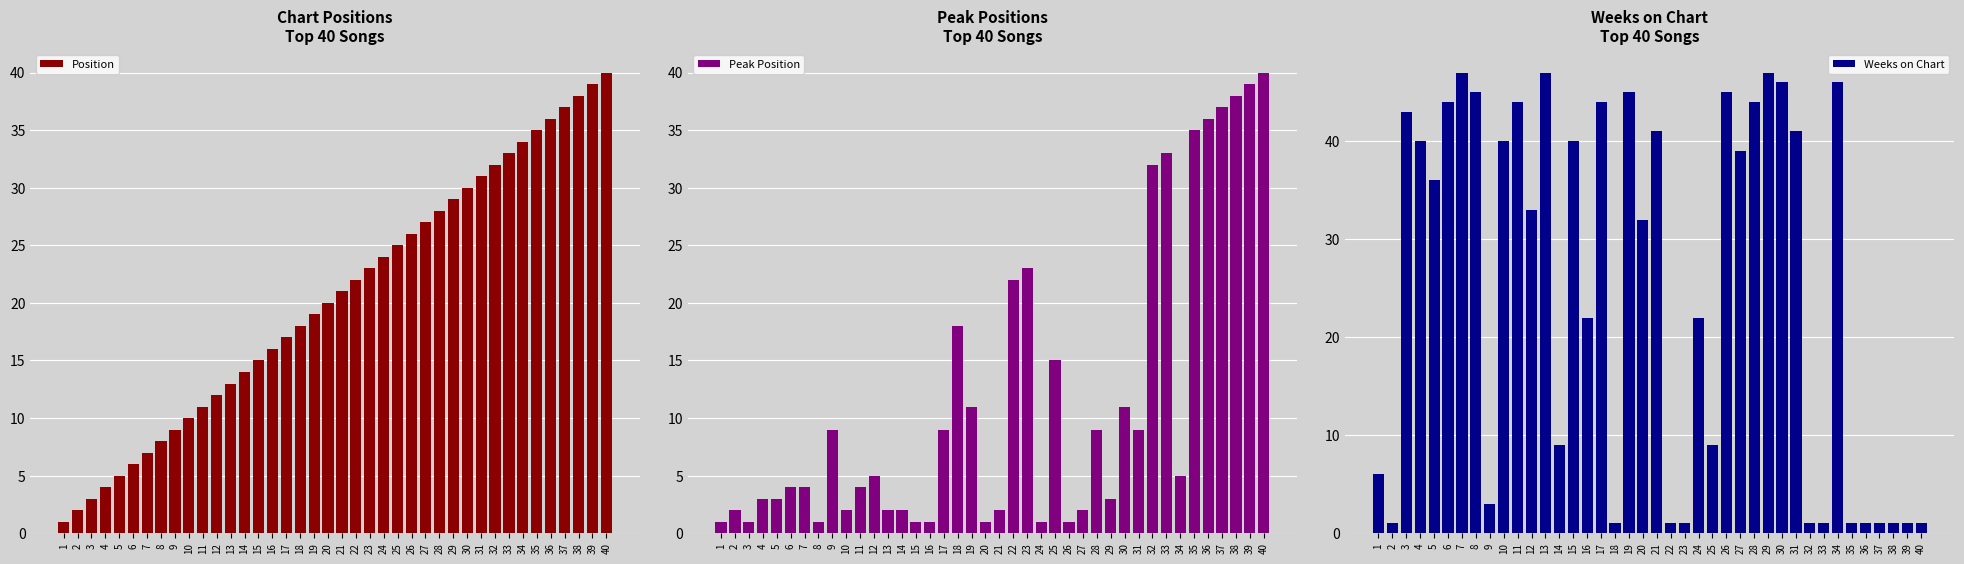

How many data points in Position are less than 21?

20